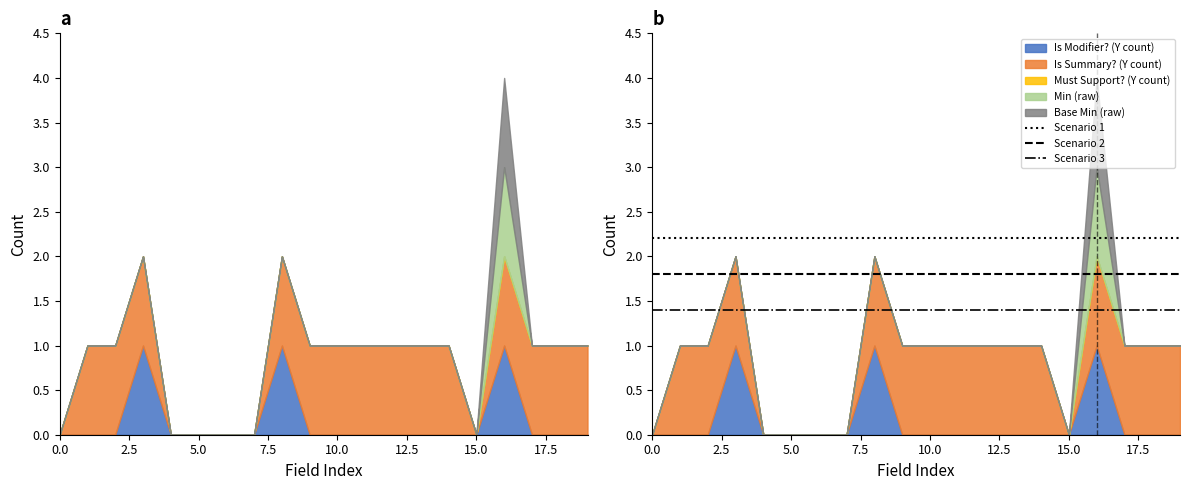

List the series in order of their peak value, lowest first.

Scenario 3, Scenario 2, Scenario 1